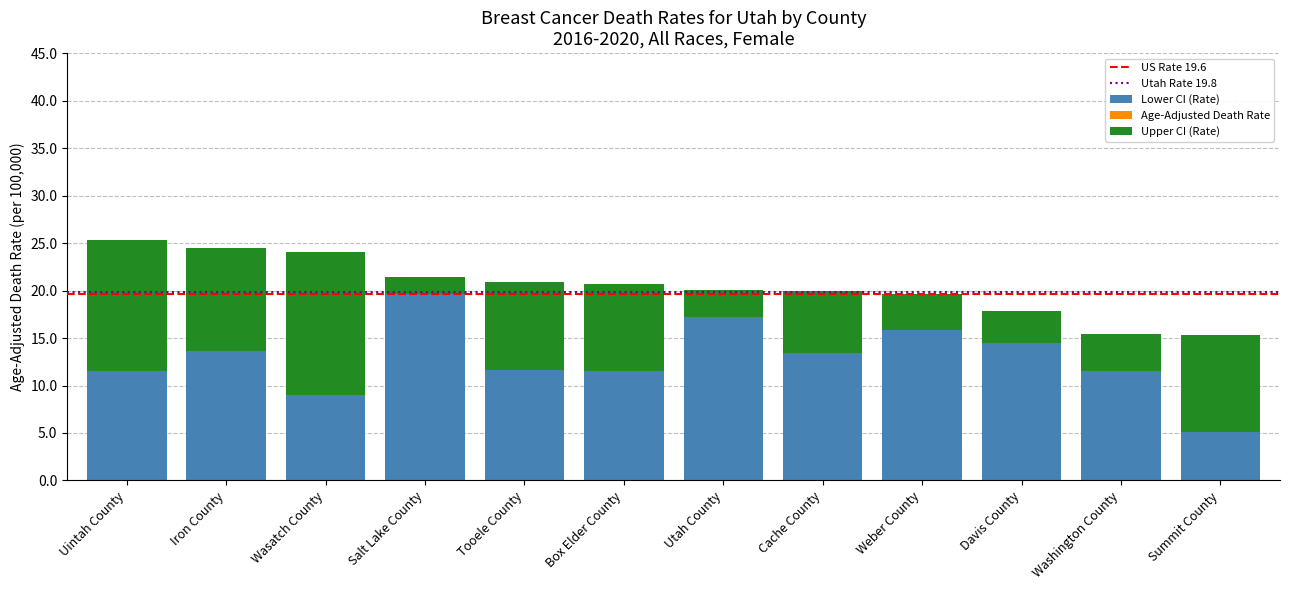

What position from the left is Washington County?

11